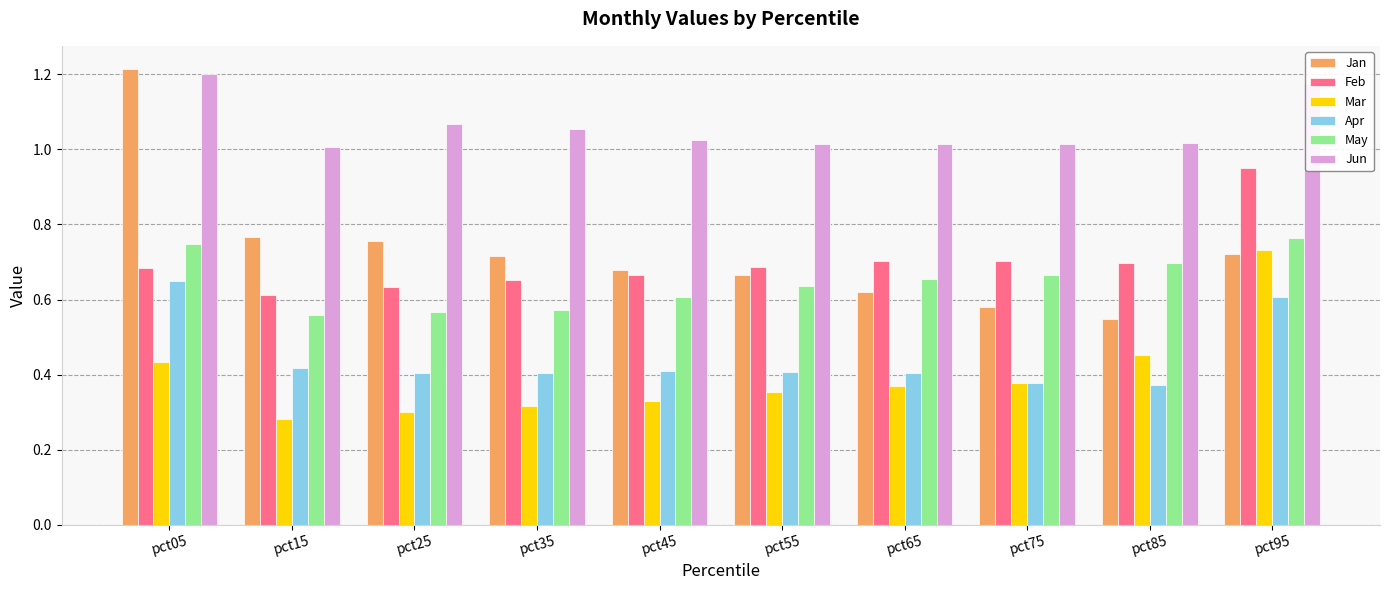

What is the sum of all Apr values?

4.4